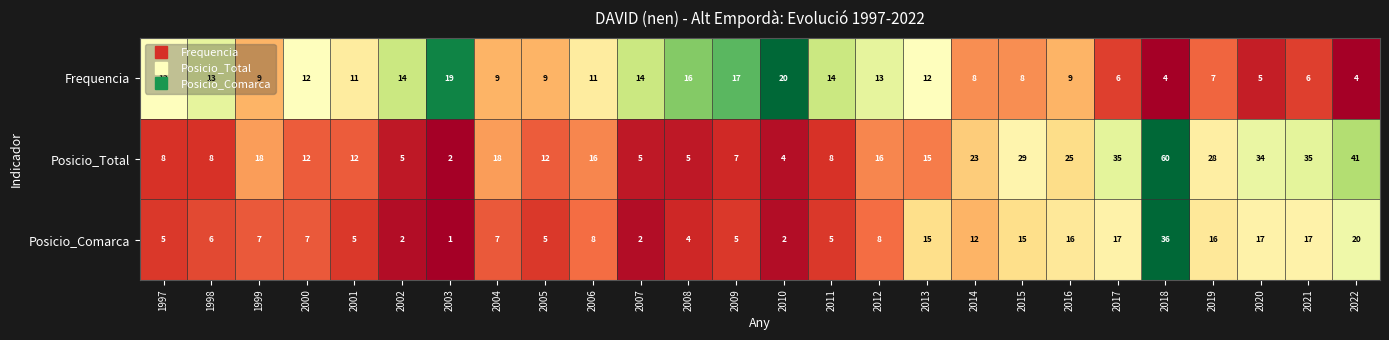

What is the sum of the Frequencia values at 2012 and 2013?

25